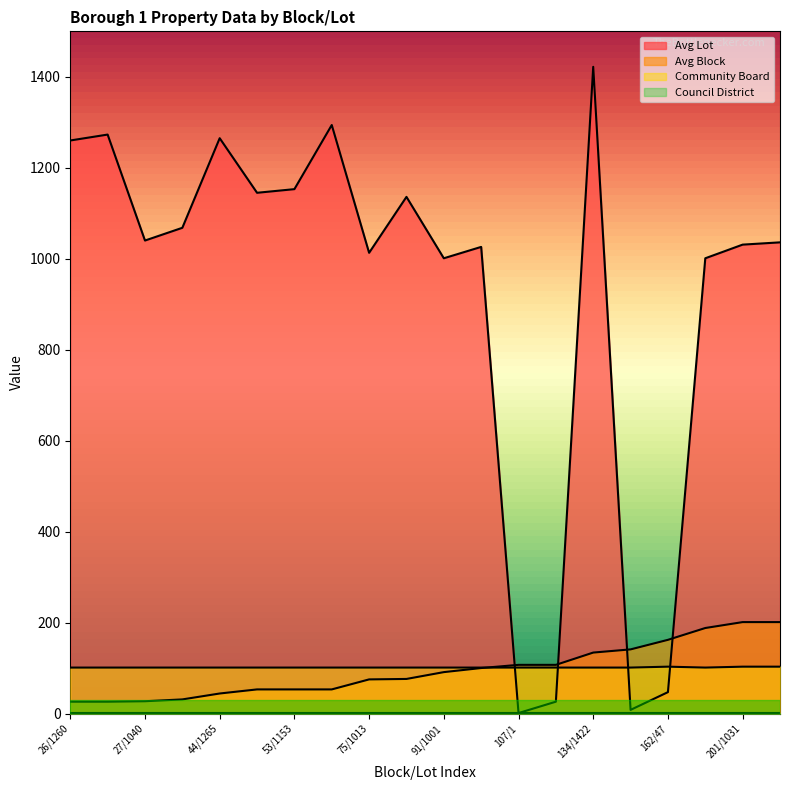

Does the chart have visible grid lines?

No